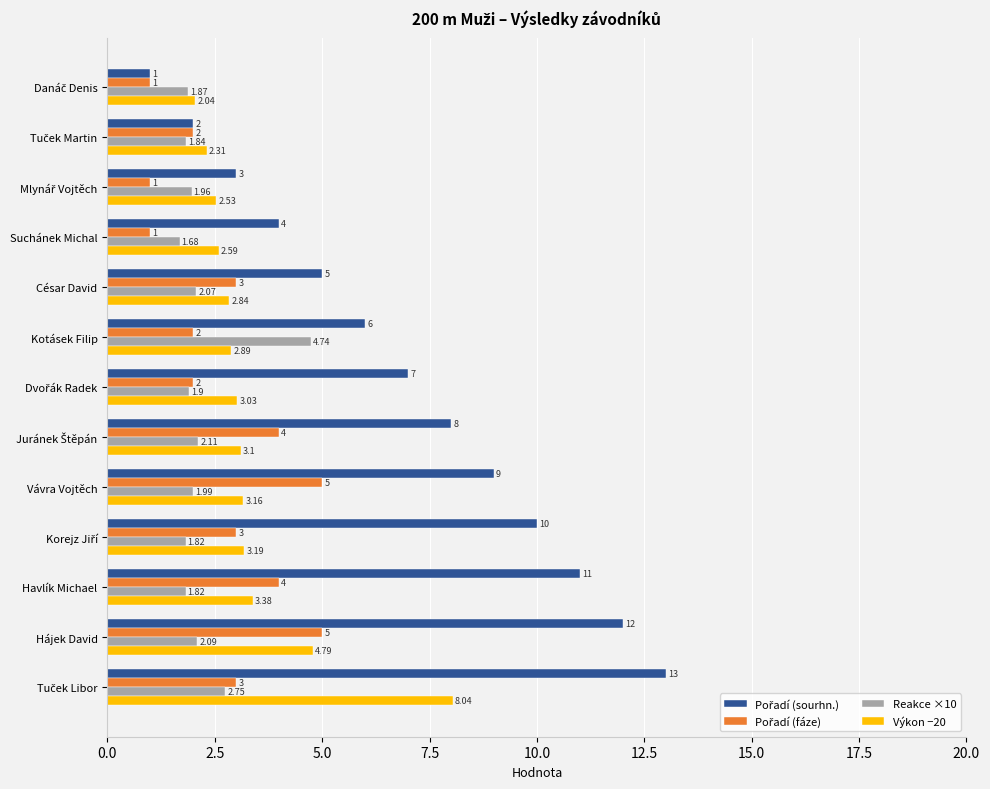

Where is Výkon −20 nearest to the value 5?

Hájek David